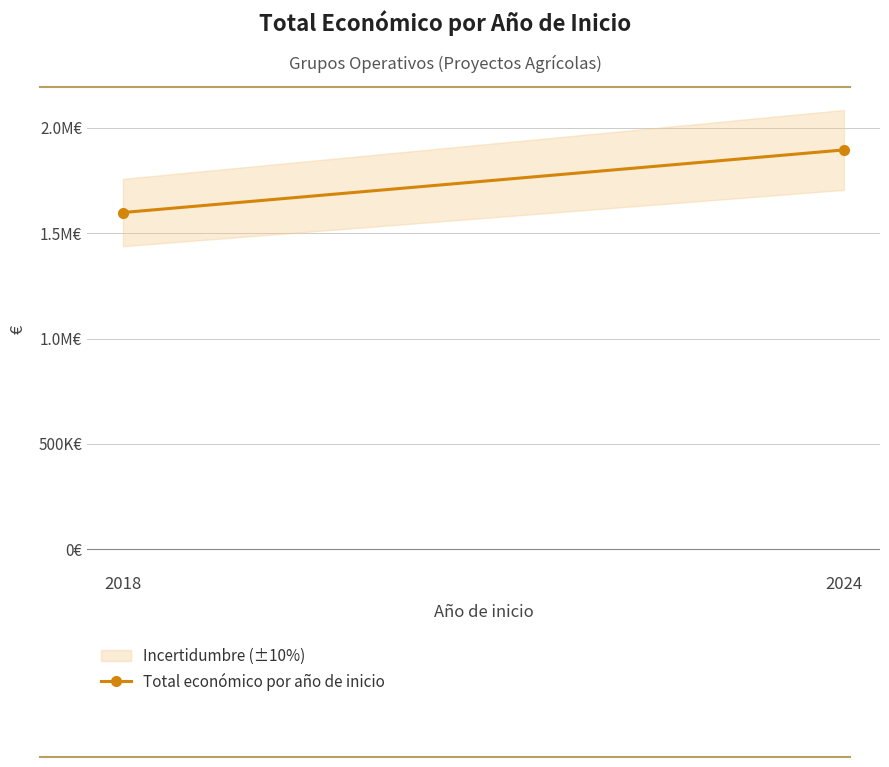

What is the change in value from 2018 to 2024?

+296972